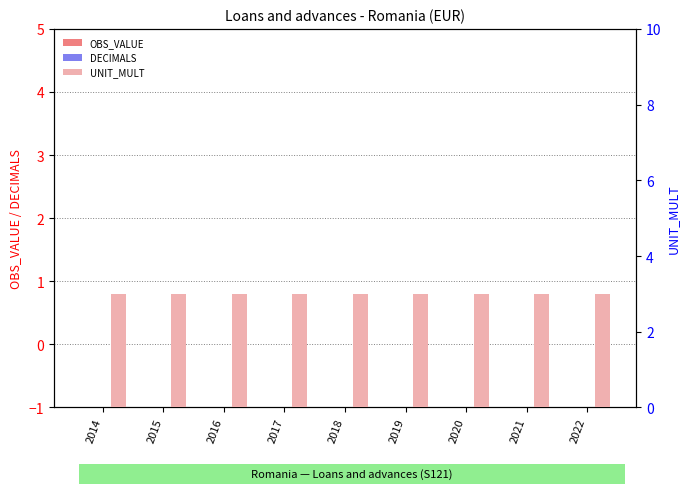

The value of UNIT_MULT at 2018 is 4. True or false?

False